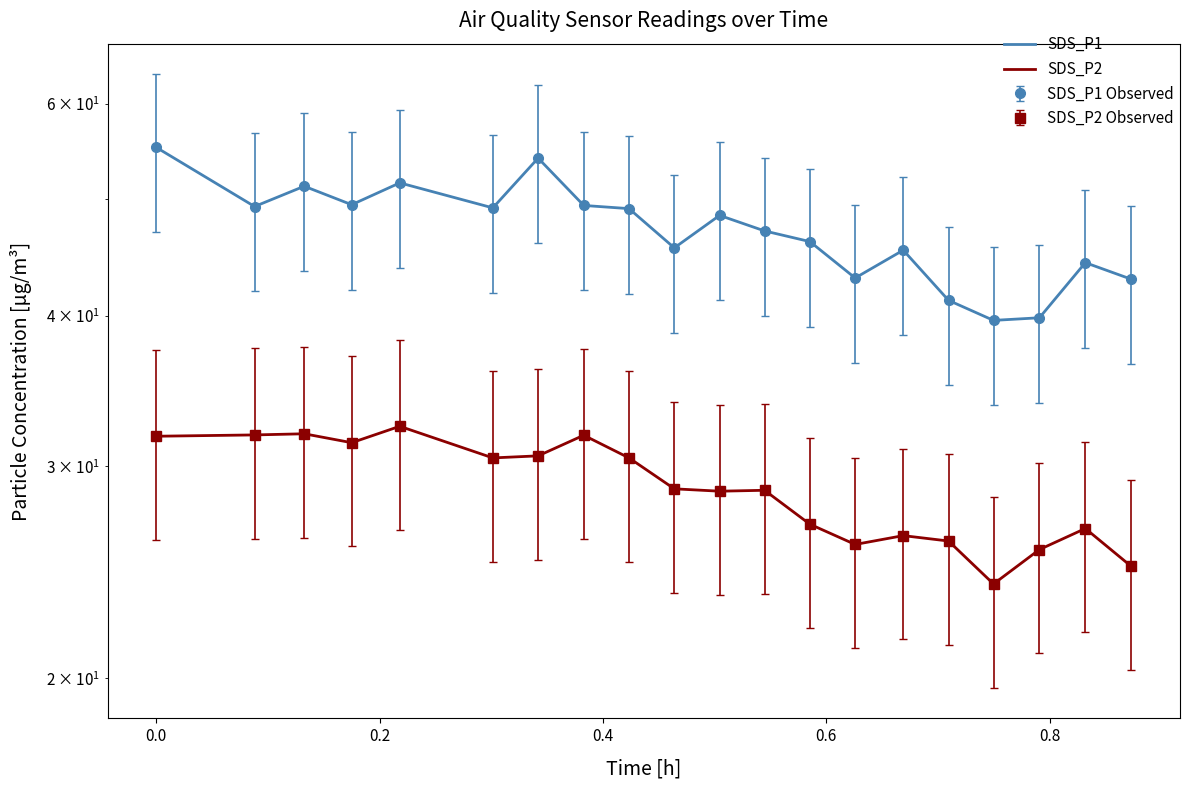

What is the difference between the highest and lowest values at 0.6?

19.2